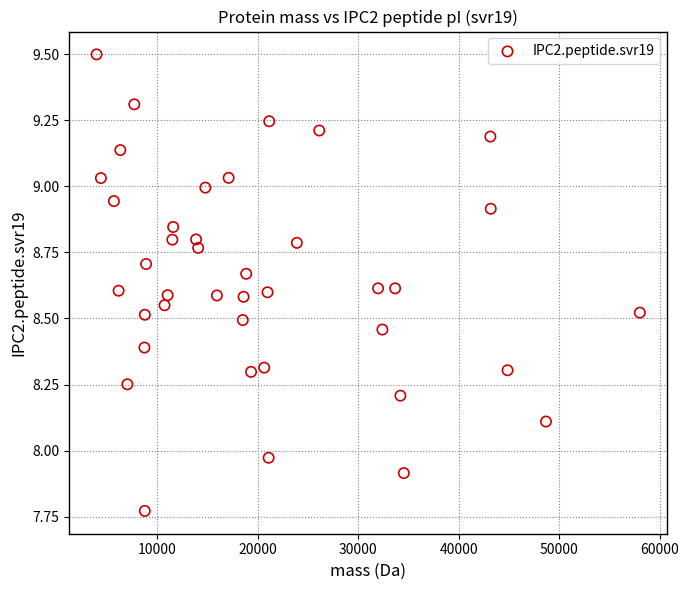

What is the range of X values (max minus min)?

54038.1